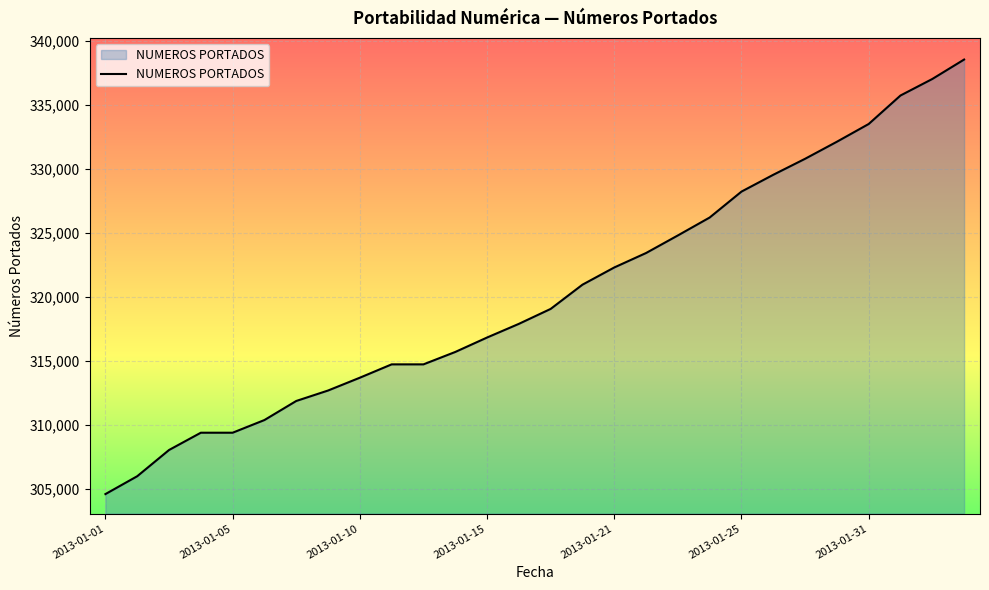

What is the smallest value displayed?

304573